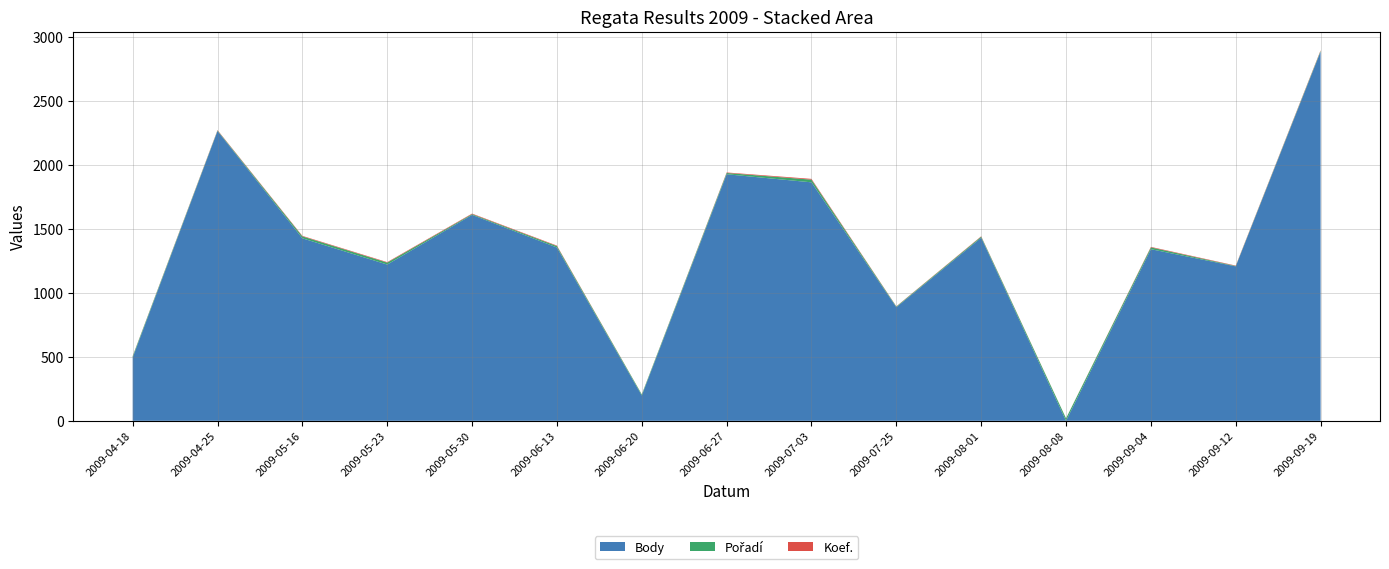

Reading left to right, list all the values displayed in this chart.

Body: 2009-04-18=494	2009-04-25=2263	2009-05-16=1425	2009-05-23=1220	2009-05-30=1608	2009-06-13=1353	2009-06-20=198	2009-06-27=1925	2009-07-03=1862	2009-07-25=887	2009-08-01=1430	2009-08-08=0	2009-09-04=1340	2009-09-12=1206	2009-09-19=2883
Pořadí: 2009-04-18=10	2009-04-25=4	2009-05-16=15	2009-05-23=15	2009-05-30=6	2009-06-13=11	2009-06-20=8	2009-06-27=10	2009-07-03=21	2009-07-25=5	2009-08-01=8	2009-08-08=19	2009-09-04=14	2009-09-12=3	2009-09-19=6
Koef.: 2009-04-18=2	2009-04-25=3	2009-05-16=4	2009-05-23=4	2009-05-30=4	2009-06-13=4	2009-06-20=1	2009-06-27=4	2009-07-03=6	2009-07-25=2	2009-08-01=3	2009-08-08=1	2009-09-04=4	2009-09-12=3	2009-09-19=4